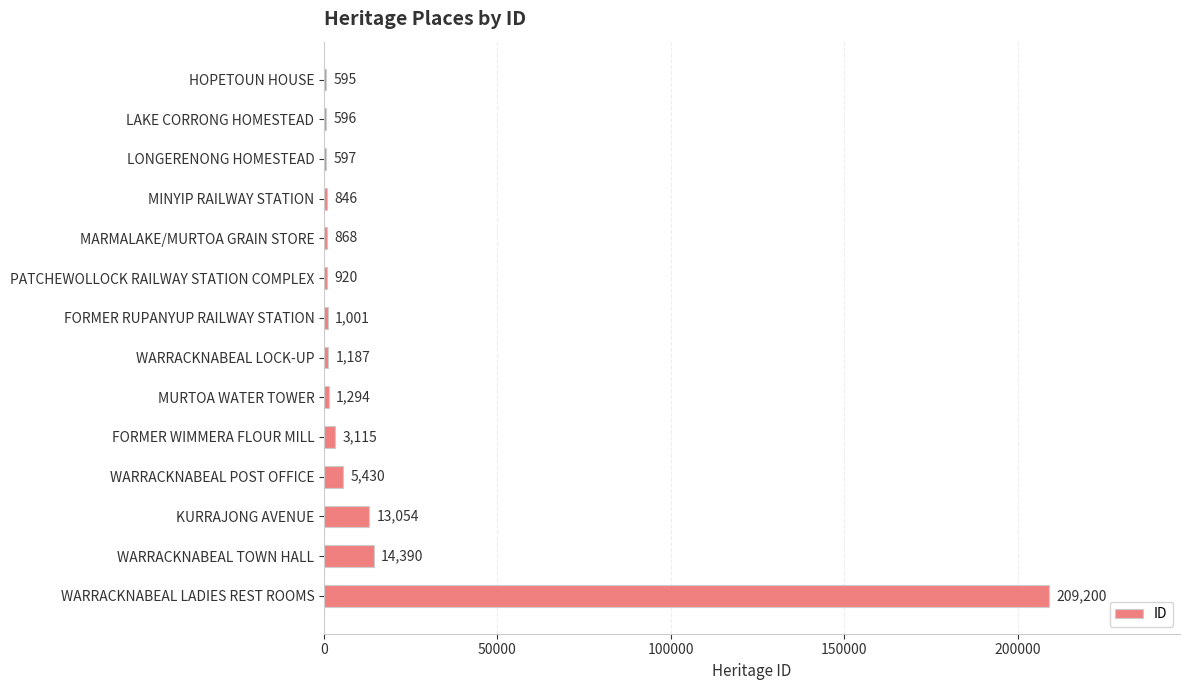

Where is the data nearest to the value 104897?

WARRACKNABEAL TOWN HALL